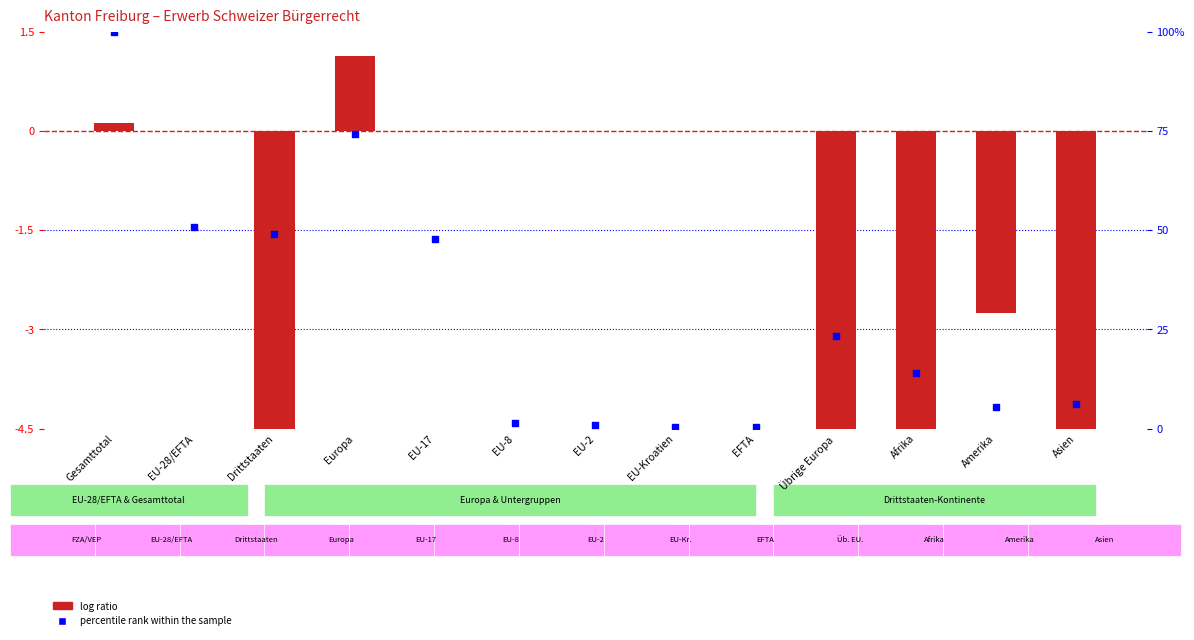

What are all the series names shown in the legend?

log ratio, percentile rank within the sample